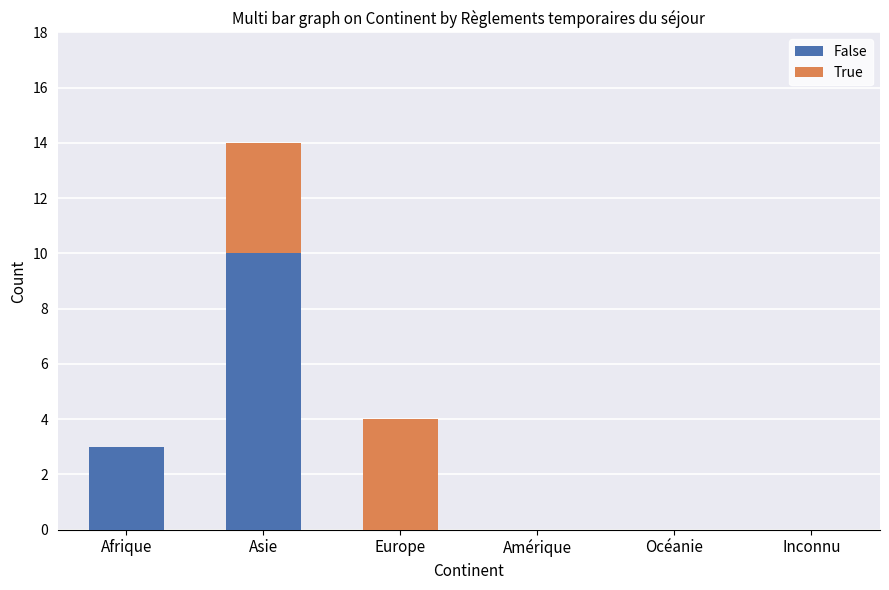

Reading right to left, transcribe the values for False.

Inconnu=0	Océanie=0	Amérique=0	Europe=0	Asie=10	Afrique=3